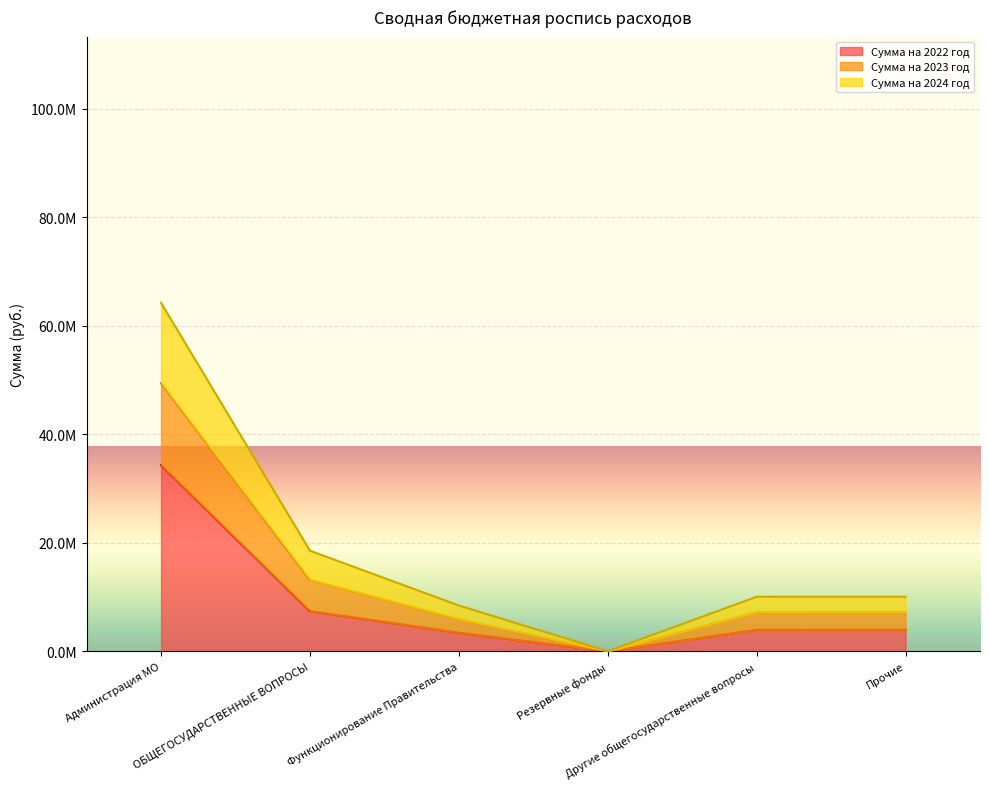

True or false: Сумма на 2022 год and Сумма на 2023 год cross at least once.

False